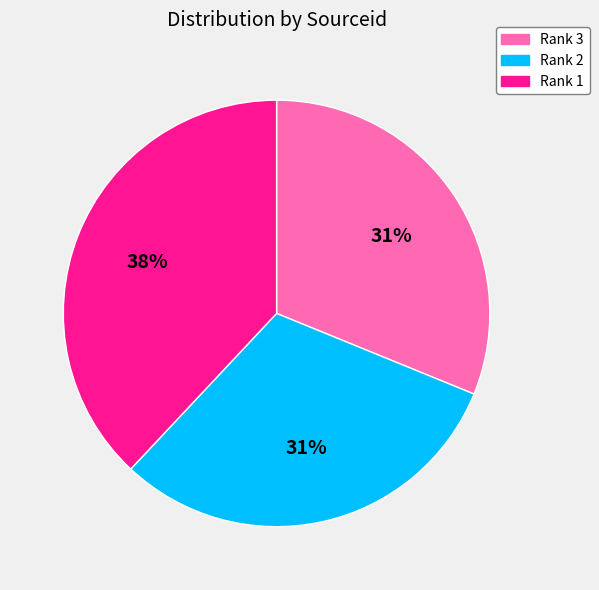

What percentage is the Rank 3 slice, to the nearest percent?

31%